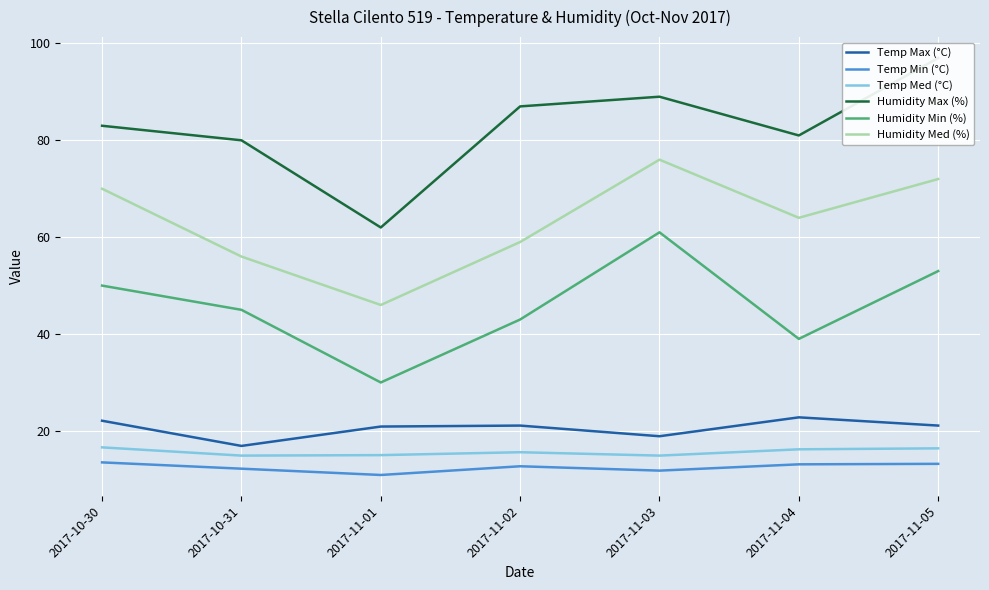

Where is the first local minimum for Temp Min (°C)?

2017-11-01